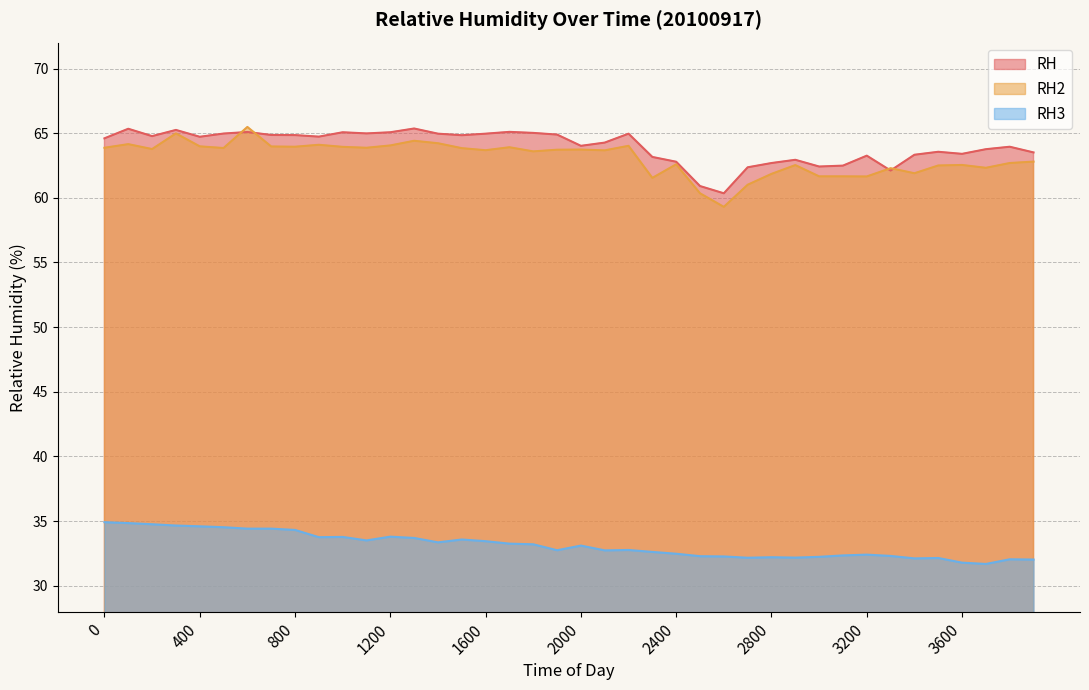

Rank the series at 2600 from highest to lowest value.

RH, RH2, RH3